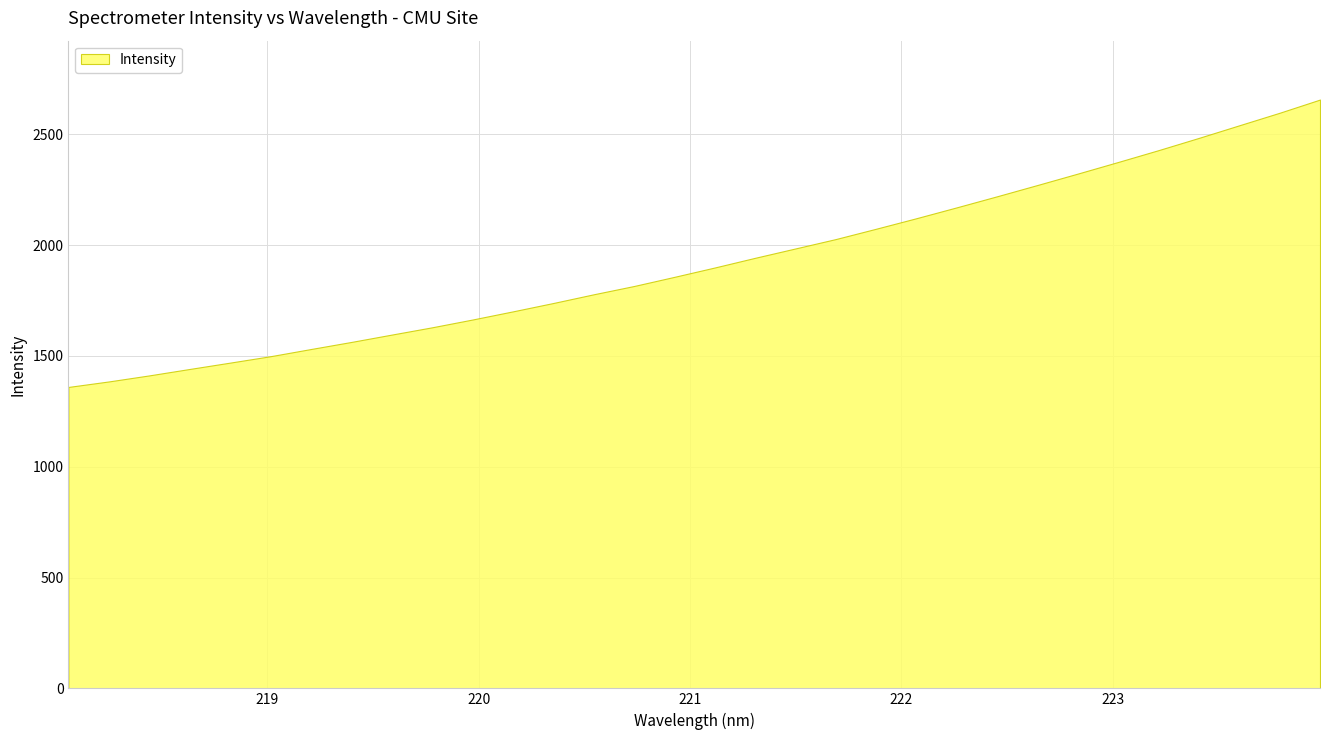

Is it true that the value at 221.3083 is 2574.6?

False